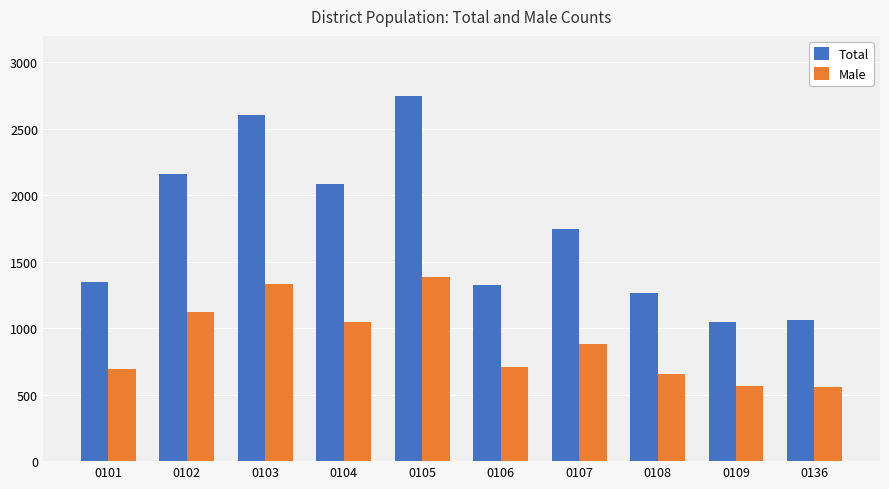

True or false: Total has a value of 1065 at 0136.

True